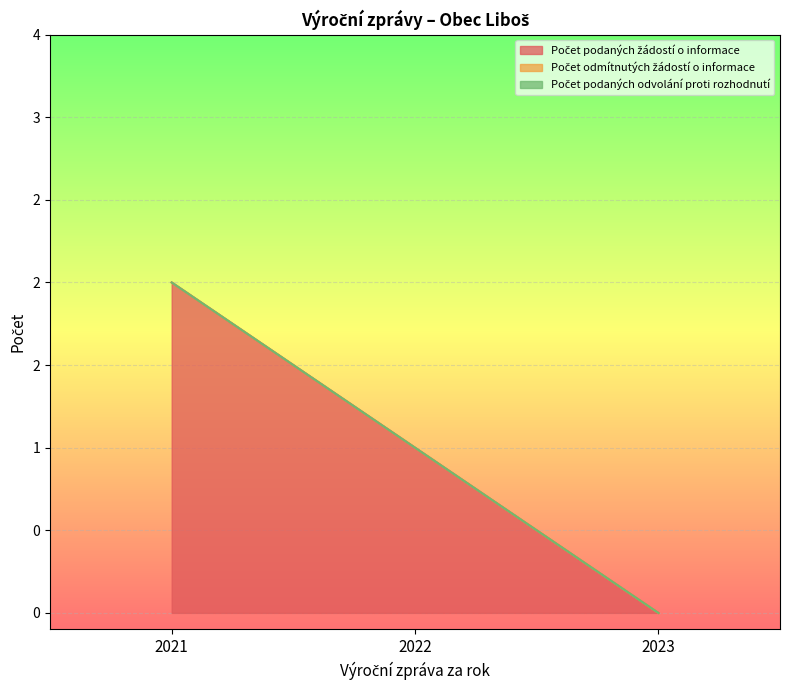

Does the chart display data point markers on the line(s)?

No